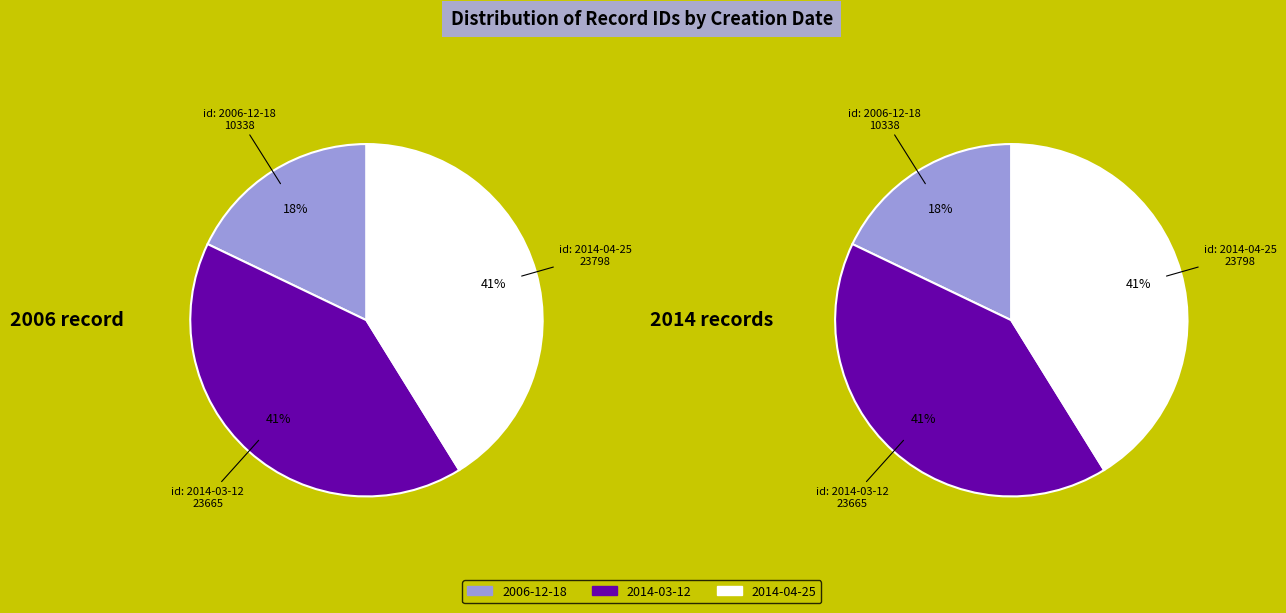

Rank the categories by value from lowest to highest.

2006-12-18, 2014-03-12, 2014-04-25